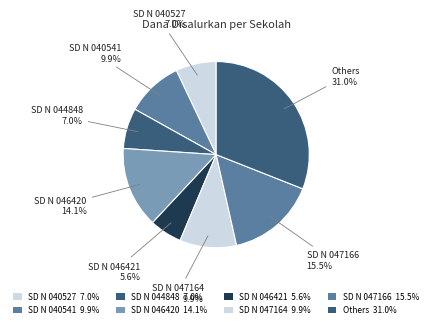

Count the number of slices in the pie.

8